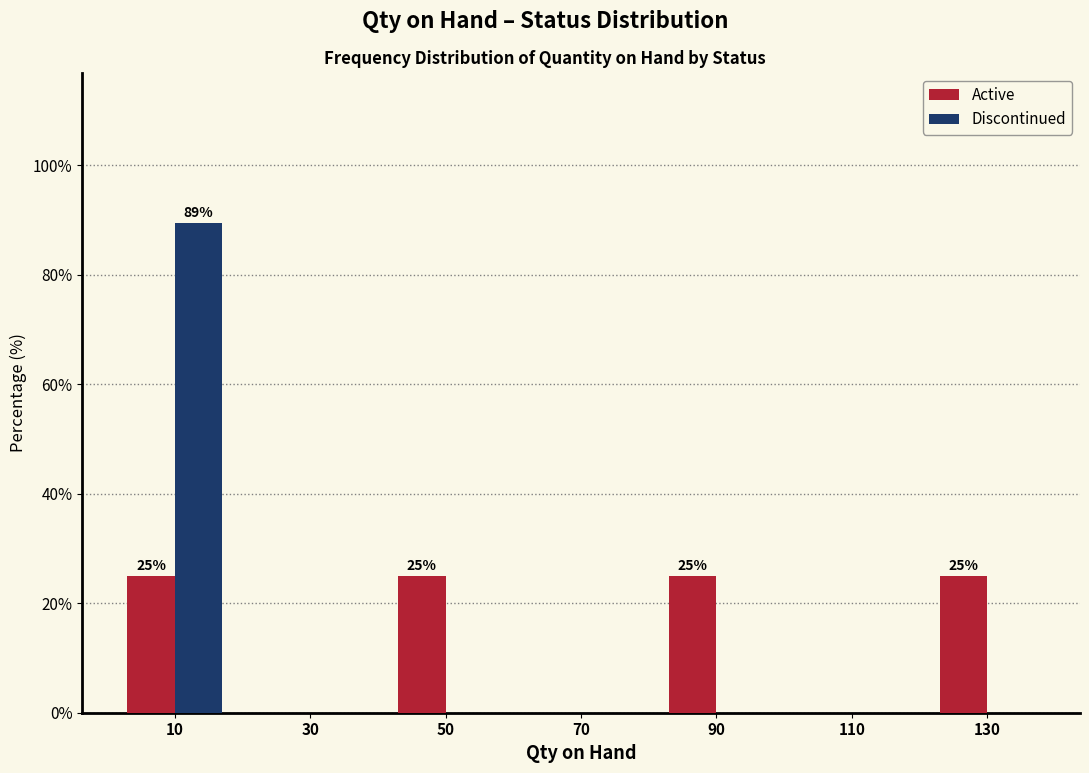

In the Discontinued series, which range on the x-axis has the tallest bar?

0 to 20